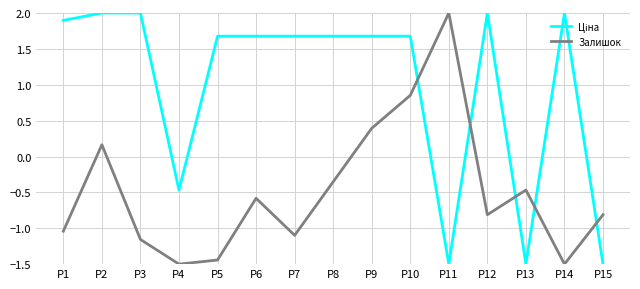

At which category is the sum across all series the highest?

P10